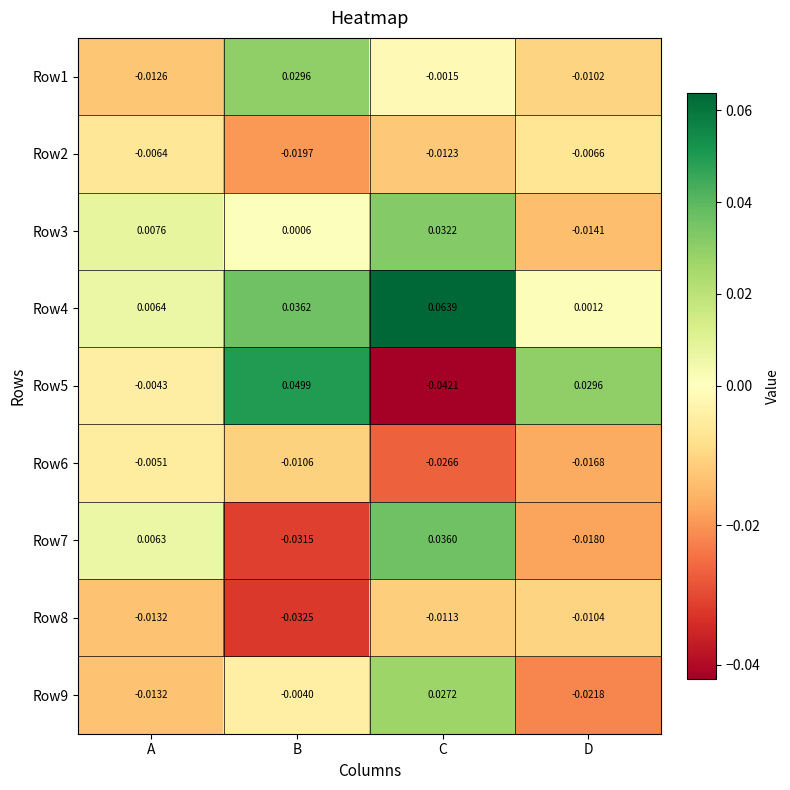

Which series has the largest total across all categories?

Row4